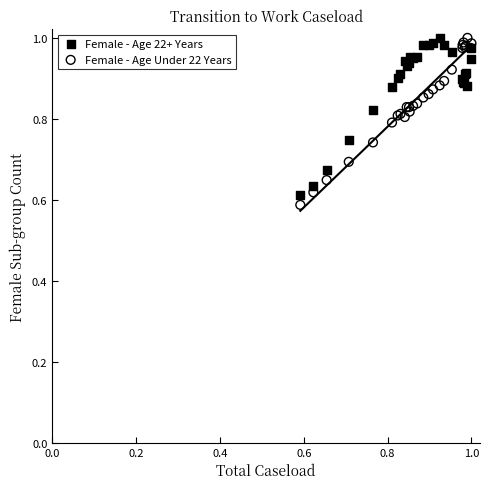

What are all the series names shown in the legend?

Female - Age 22+ Years, Female - Age Under 22 Years